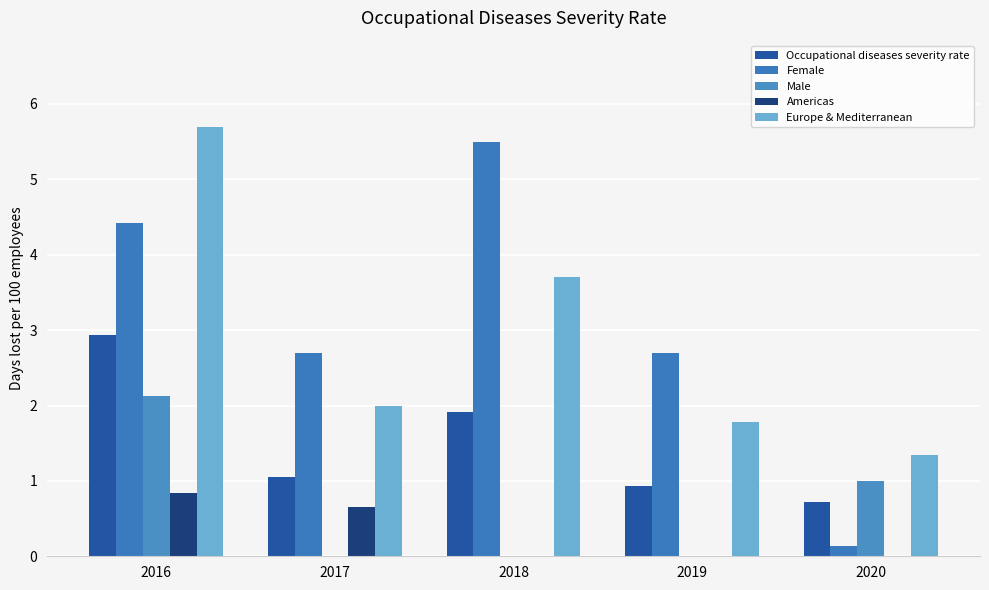

Where is Americas nearest to the value 0?

2018